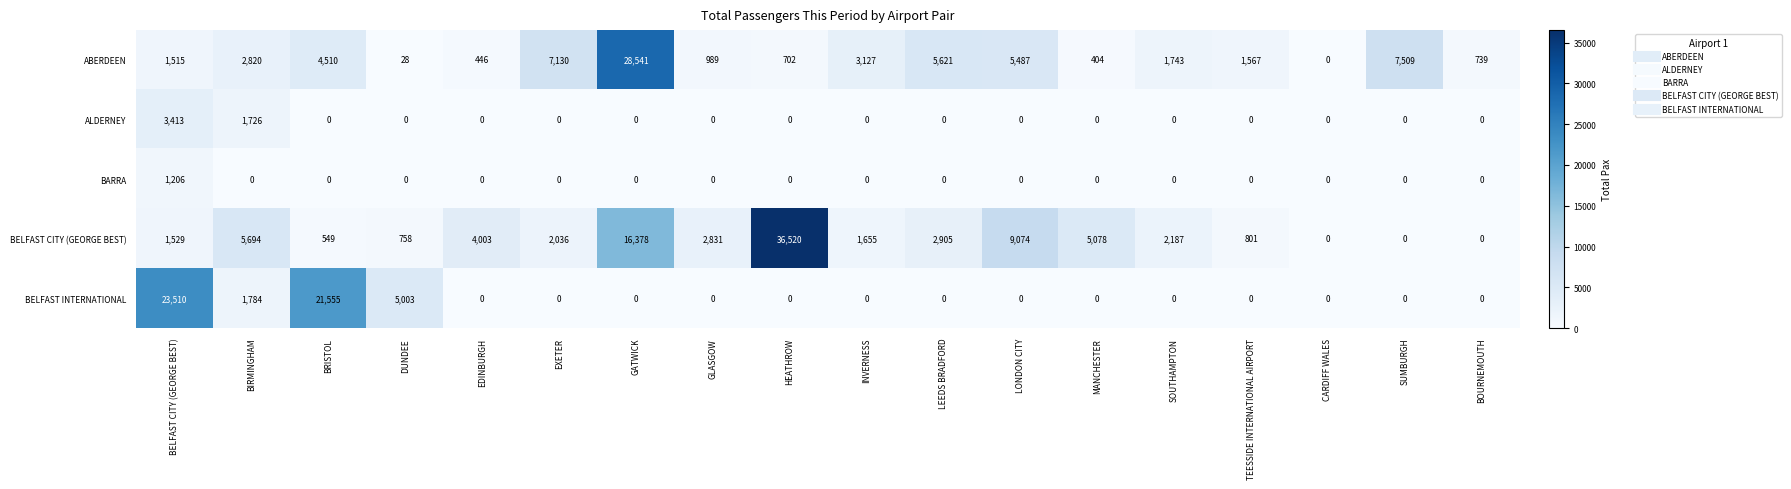

At how many categories does at least one series exceed 8404?

5